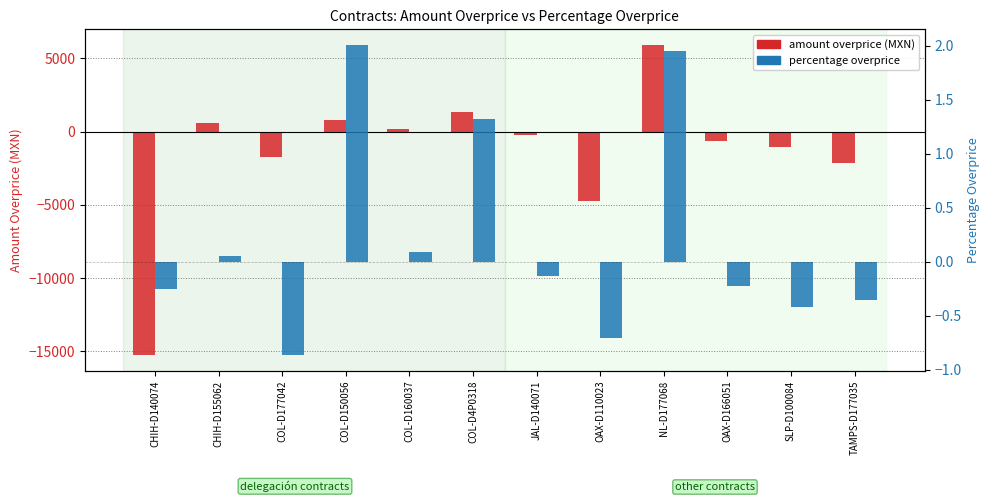

How many data points in percentage overprice are above 0?

5